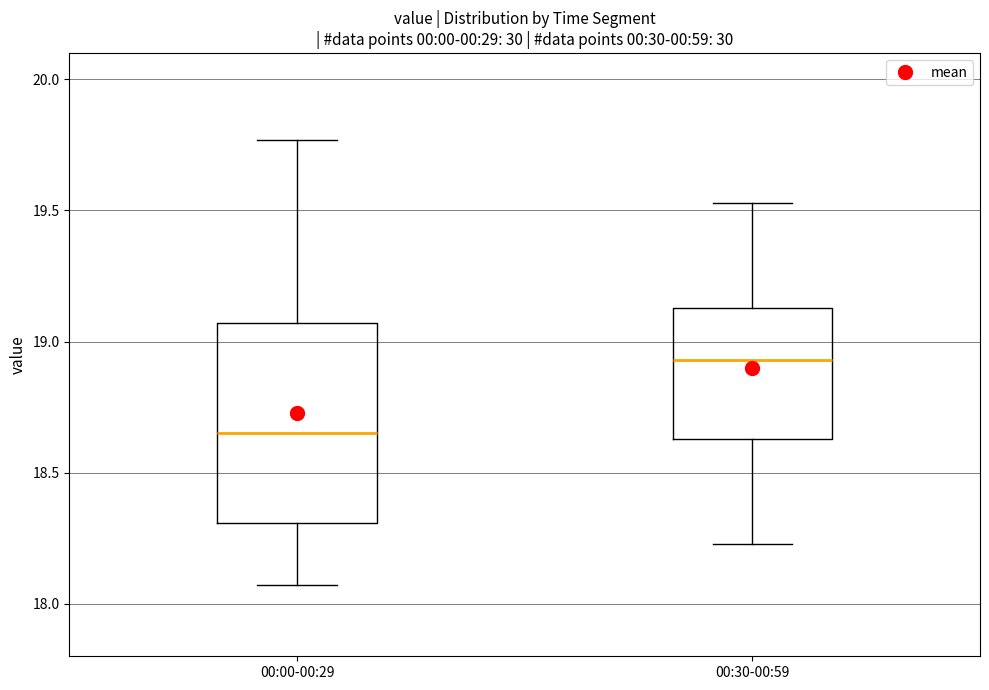

Which box has the highest median line?

00:30-00:59